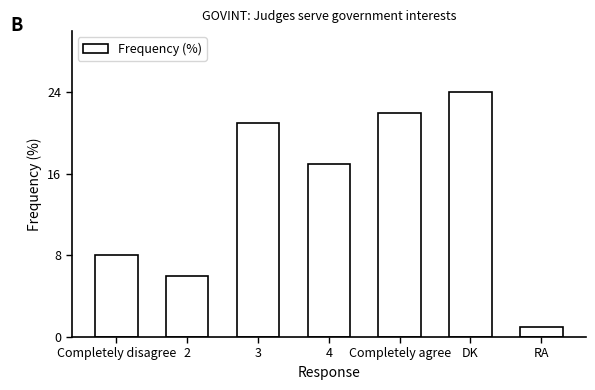

The value at 2 is 6. True or false?

True